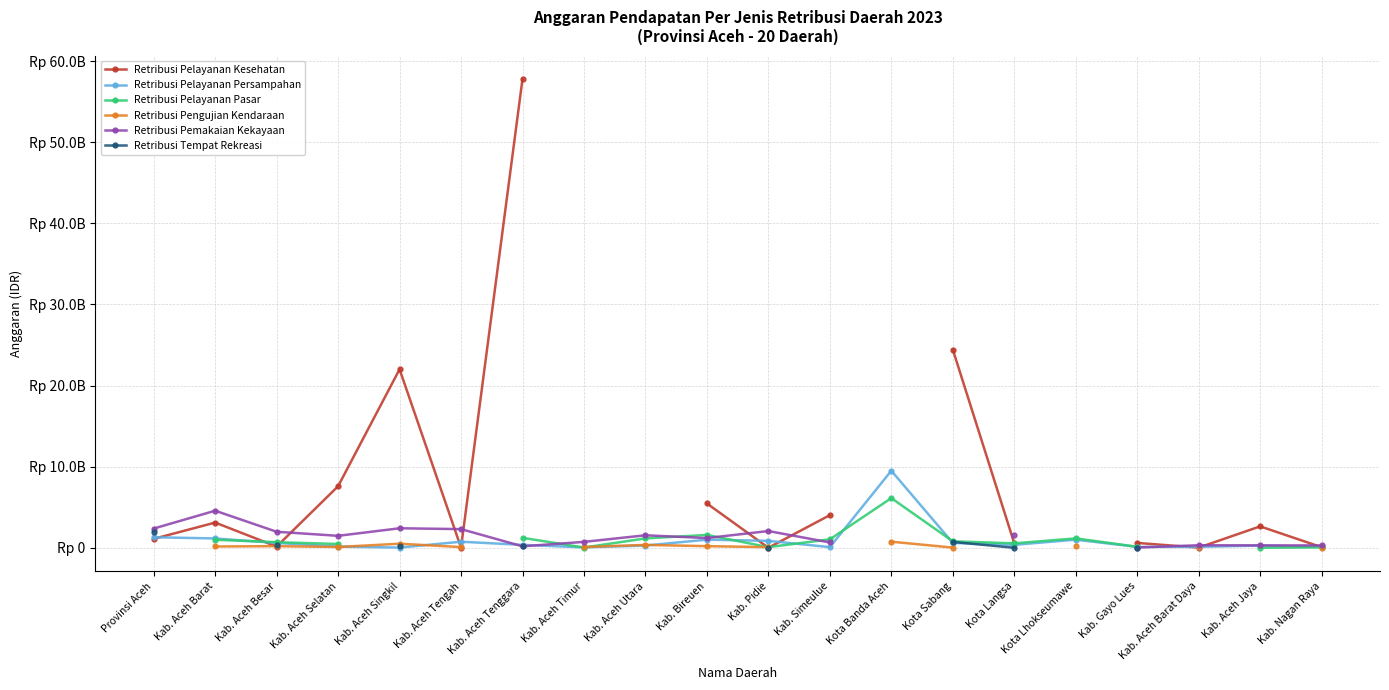

Where is Retribusi Tempat Rekreasi nearest to the value 1001500000?

Kota Sabang